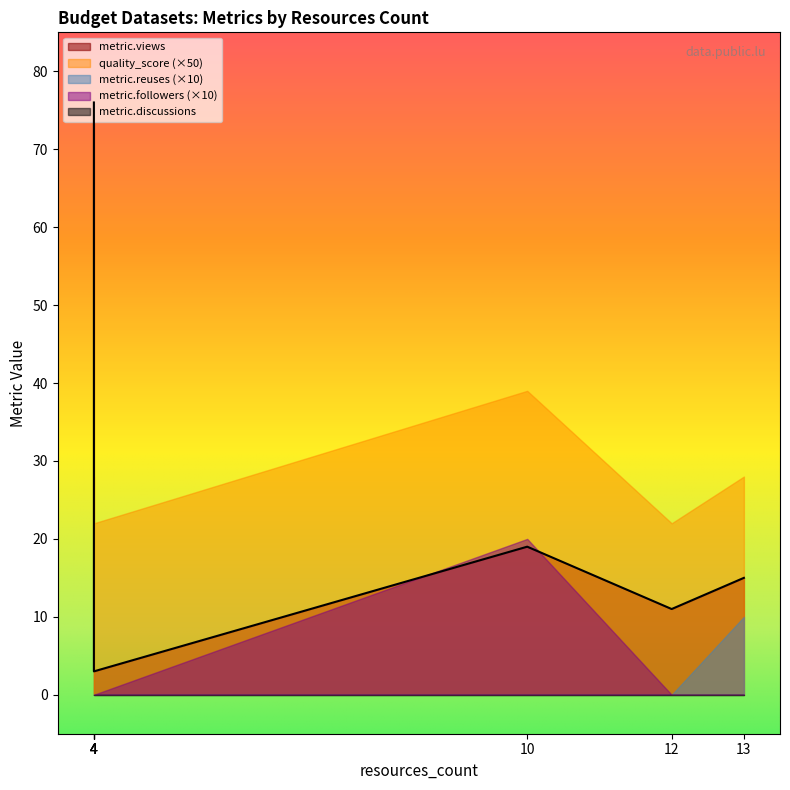

Reading left to right, transcribe all the data shown in this chart.

metric.views: Budget 2023=76.0	Budget 2022=36.0	Budget 2021=8.0	Budget 2020=5.0	Budget 2019=3.0	Budget 2018=11.0	Budget 2017=15.0	Budget 2016=19.0
quality_score: Budget 2023=0.6	Budget 2022=0.6	Budget 2021=0.4	Budget 2020=0.4	Budget 2019=0.4	Budget 2018=0.4	Budget 2017=0.6	Budget 2016=0.8
metric.reuses: Budget 2023=0.0	Budget 2022=0.0	Budget 2021=0.0	Budget 2020=0.0	Budget 2019=0.0	Budget 2018=0.0	Budget 2017=1.0	Budget 2016=0.0
metric.followers: Budget 2023=0.0	Budget 2022=0.0	Budget 2021=0.0	Budget 2020=0.0	Budget 2019=0.0	Budget 2018=0.0	Budget 2017=0.0	Budget 2016=2.0
metric.discussions: Budget 2023=0.0	Budget 2022=0.0	Budget 2021=0.0	Budget 2020=0.0	Budget 2019=0.0	Budget 2018=0.0	Budget 2017=0.0	Budget 2016=0.0